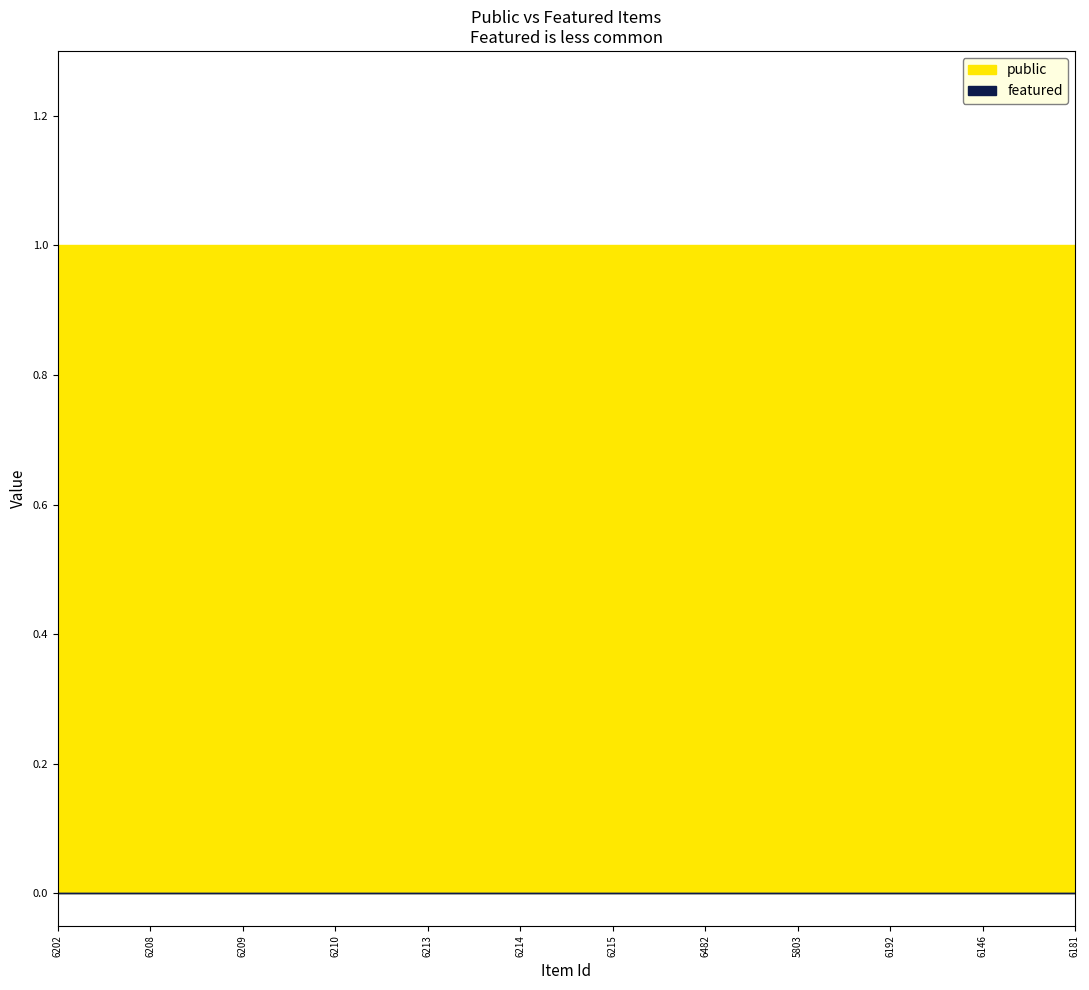

Is the value of public at 6213 greater than the value of featured at 6215?

Yes